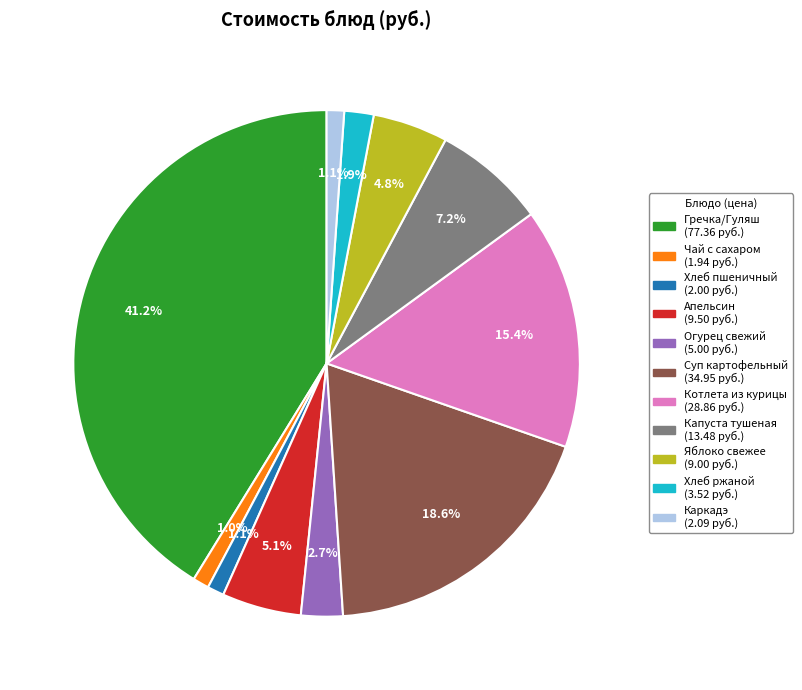

Is there a majority slice in this chart?

No